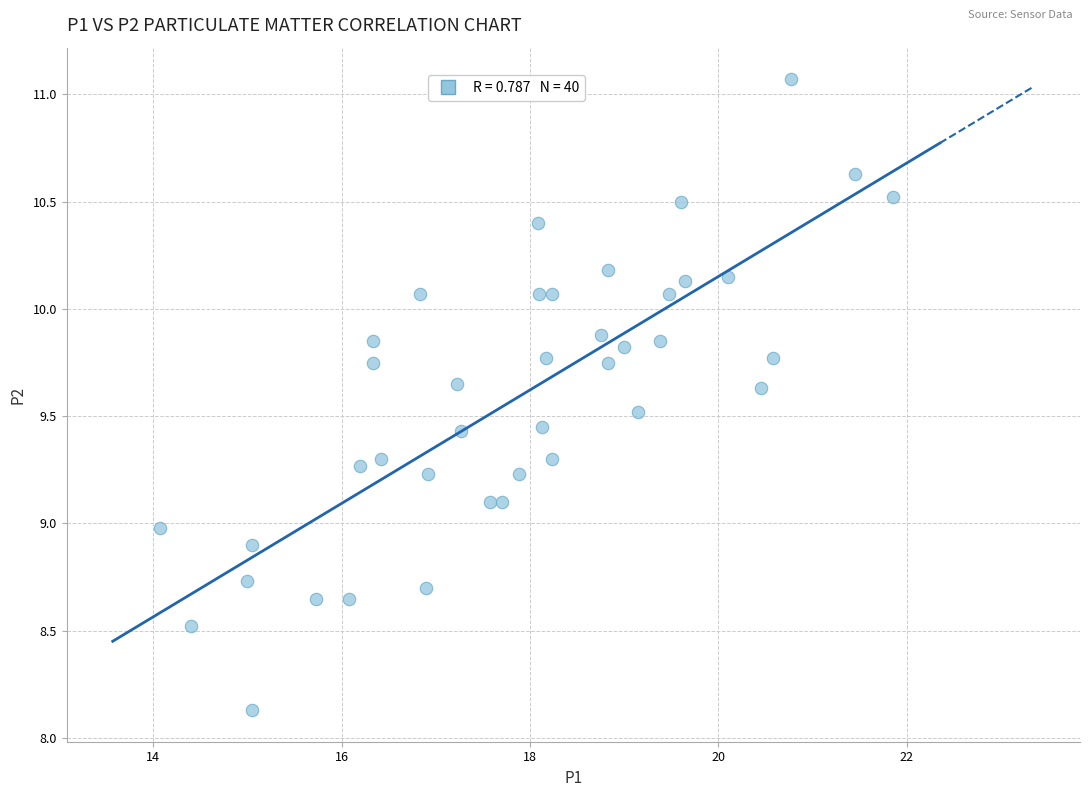

What is the range of X values (max minus min)?

7.8